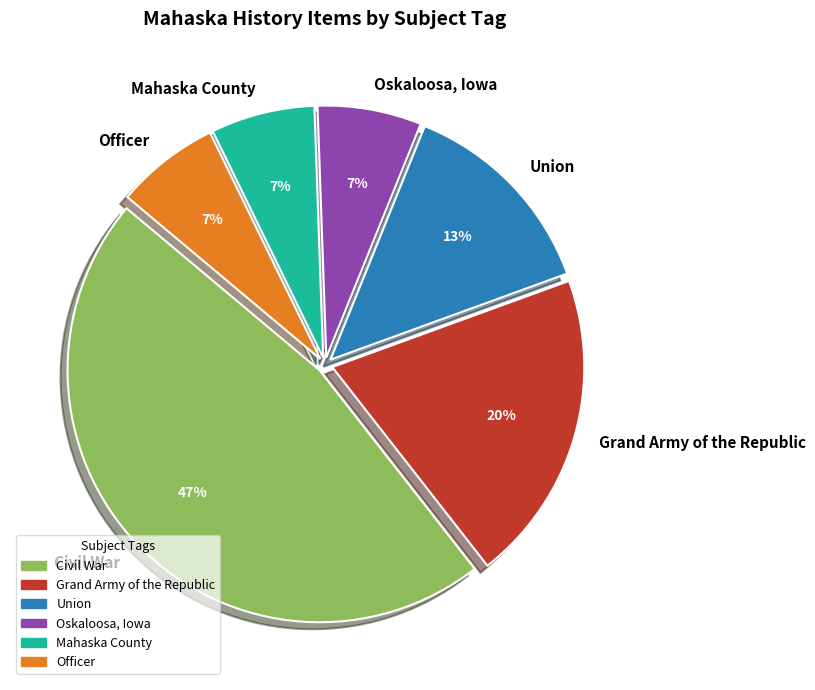

Combined, do Grand Army of the Republic and Officer account for over 50%?

No